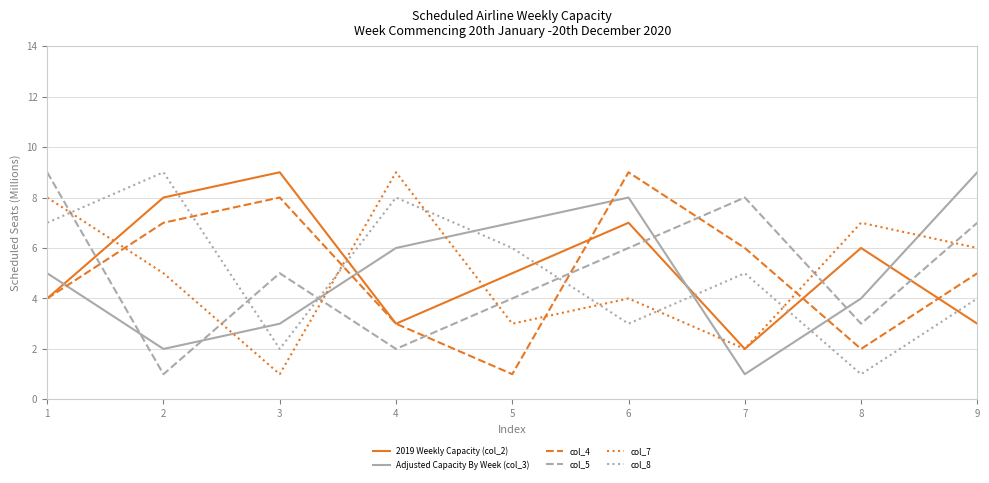

Is it true that col_7 equals 3 at 1?

False